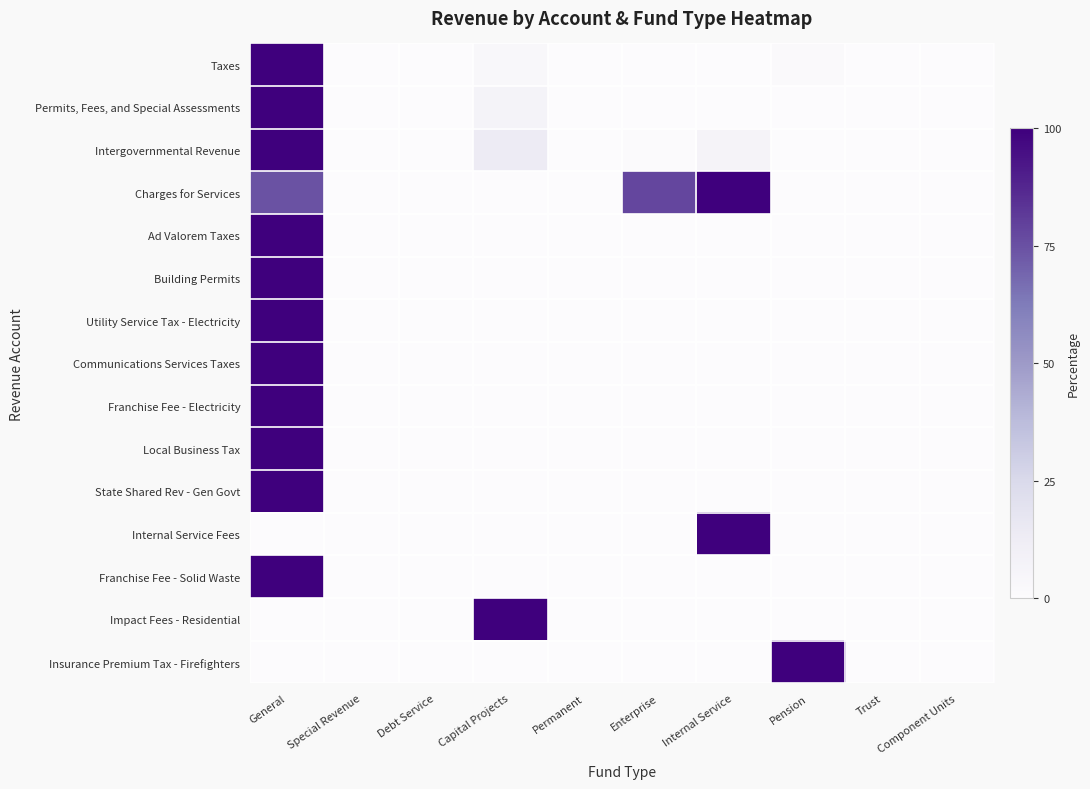

What is the spread (max minus min) of values at Internal Service?

100.0